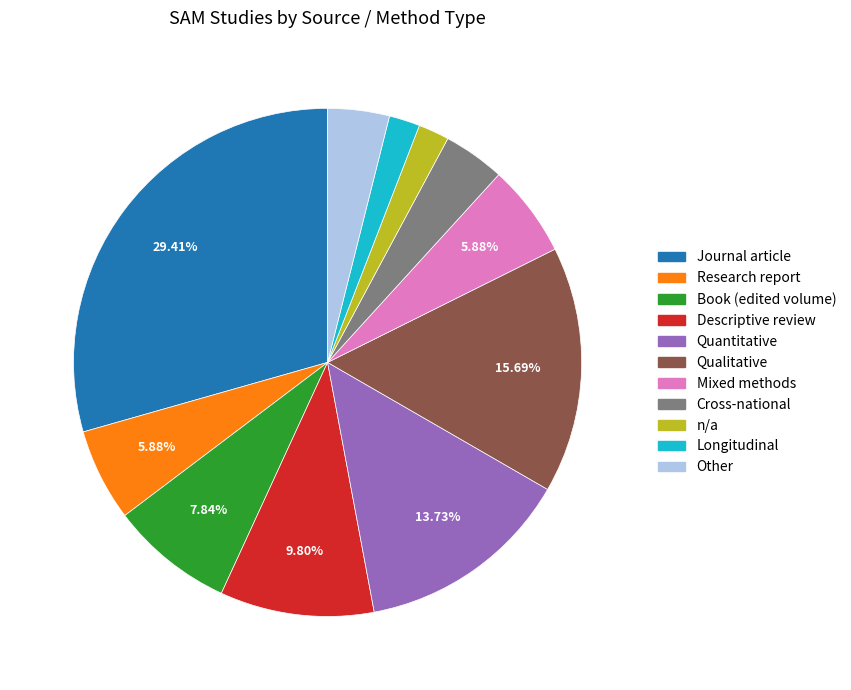

Is there a majority slice in this chart?

No